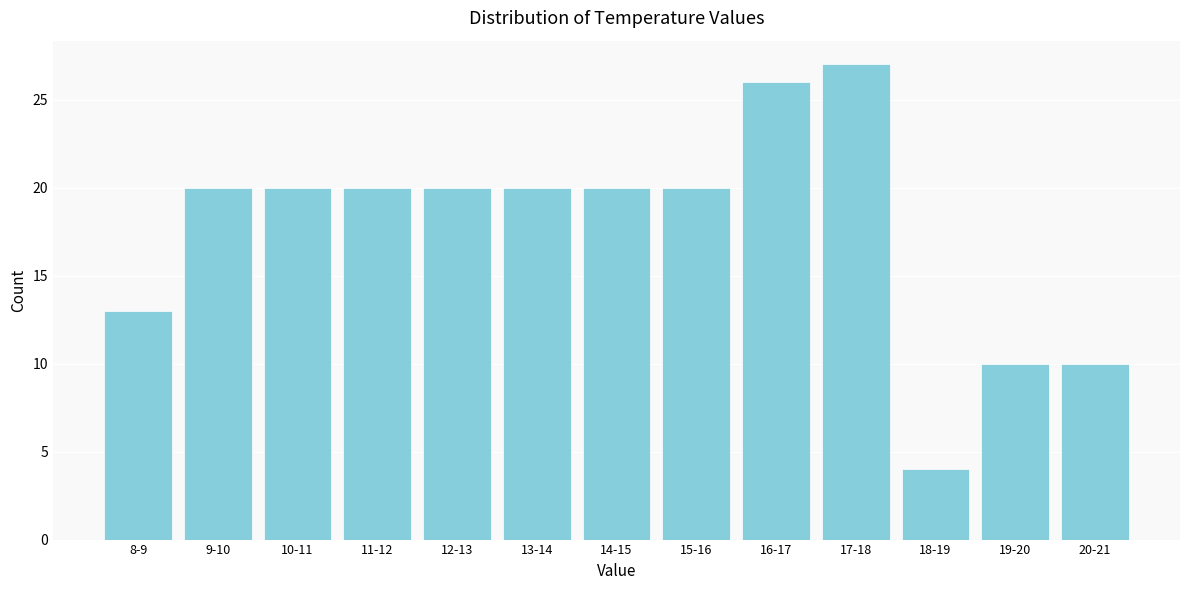

Reading right to left, extract all data points from this chart.

10	10	4	27	26	20	20	20	20	20	20	20	13